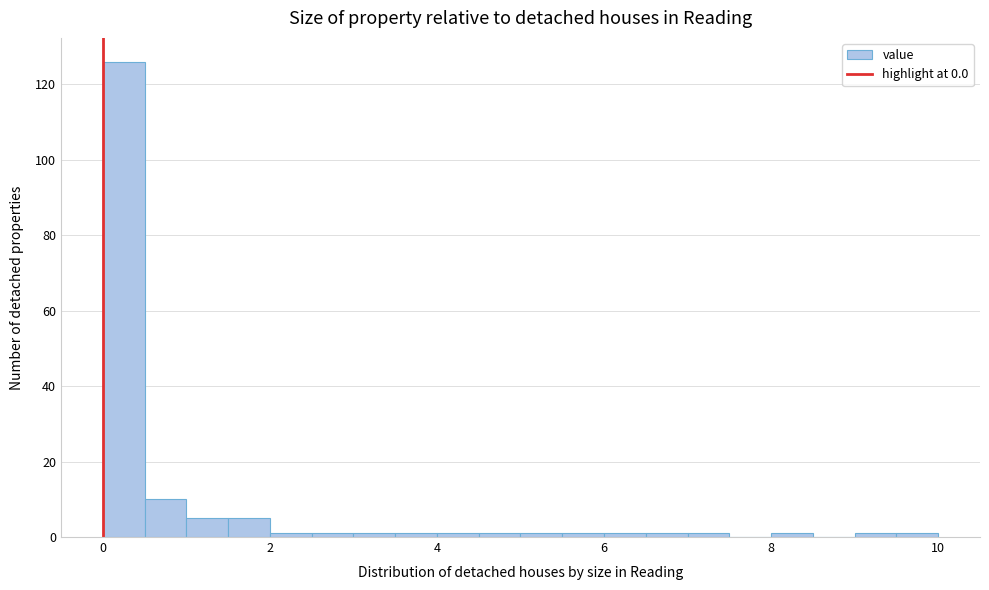

Around what value on the x-axis is the tallest bar? Give the approximate position of its centre, as read against the axis.

0.2